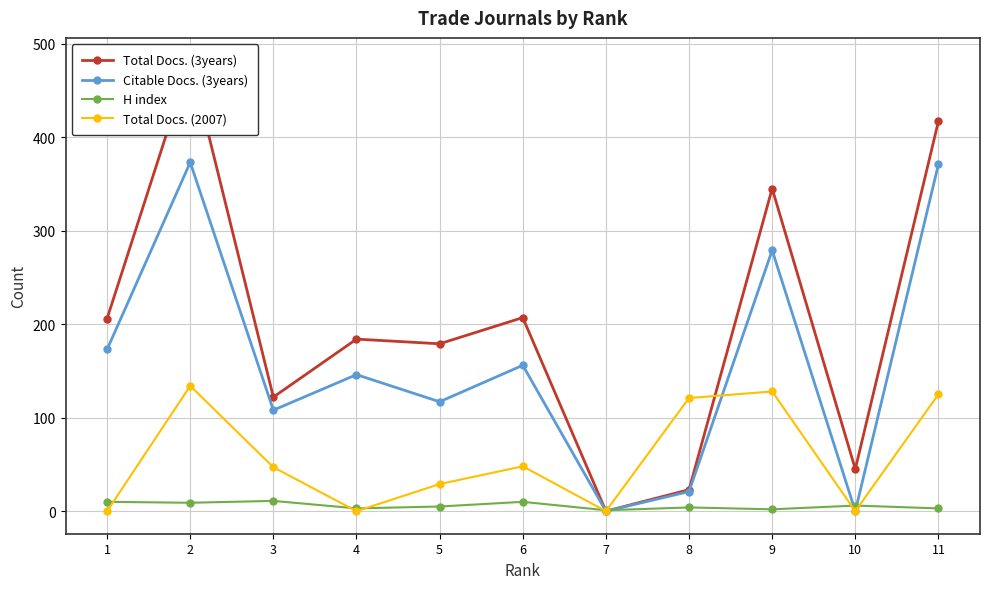

What is the value of the H index point at the 4th from the left?

3